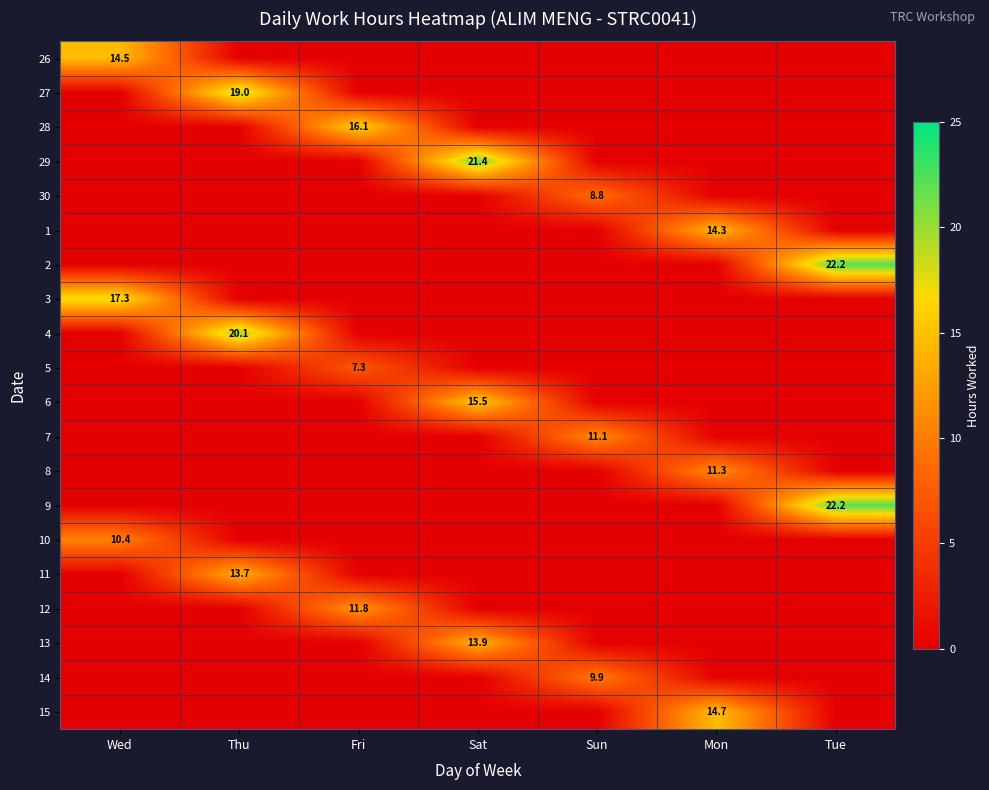

The value of 8 at Mon is 11.3. True or false?

True